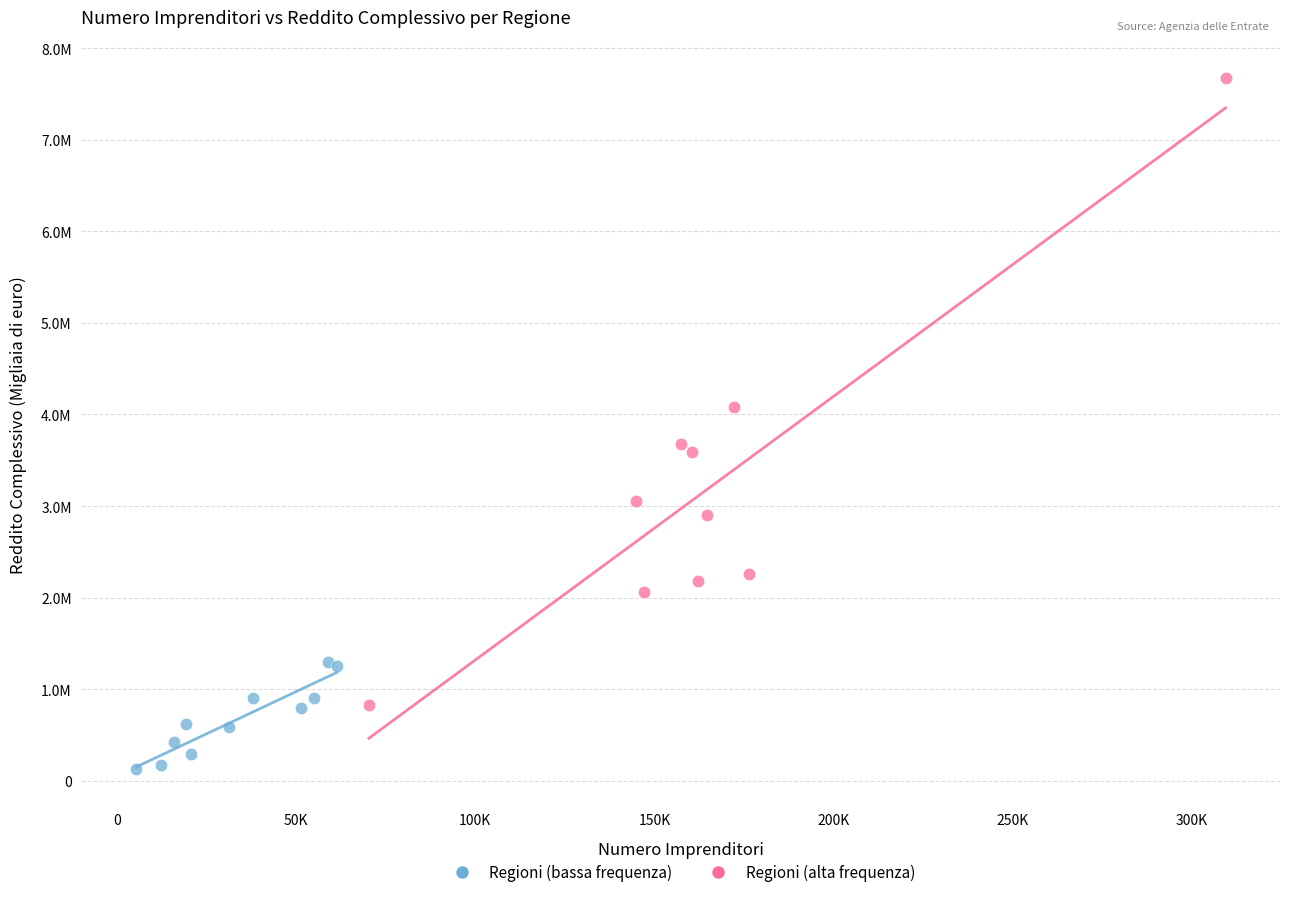

What are all the series names shown in the legend?

Regioni (bassa frequenza), Regioni (alta frequenza)